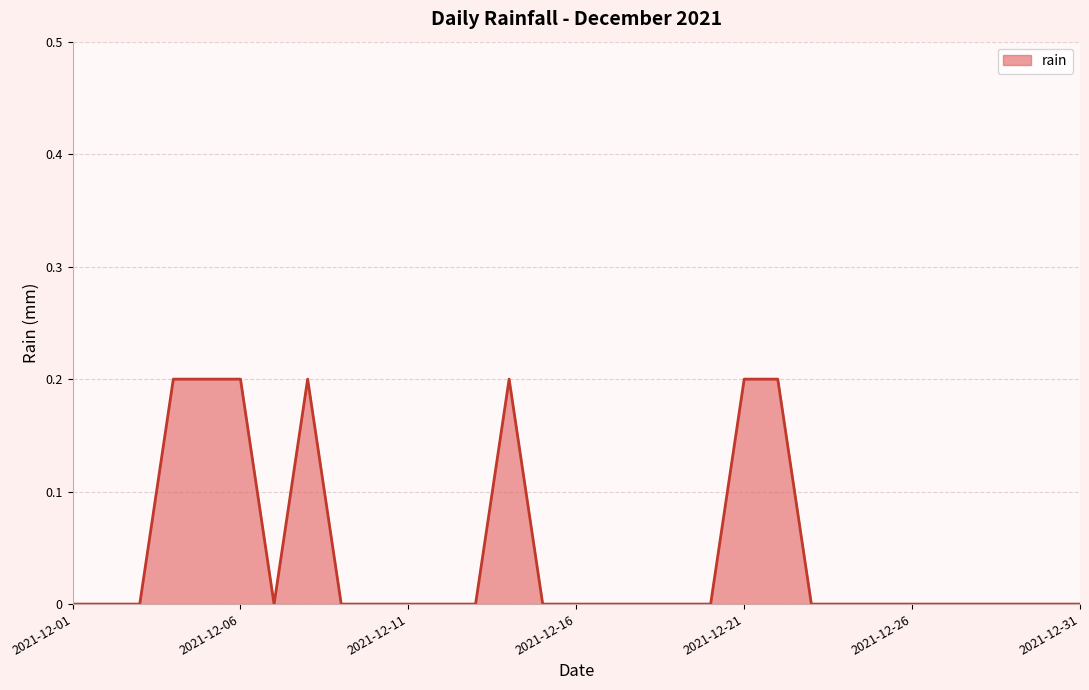

What is the label of the 31st point from the right?

2021-12-01